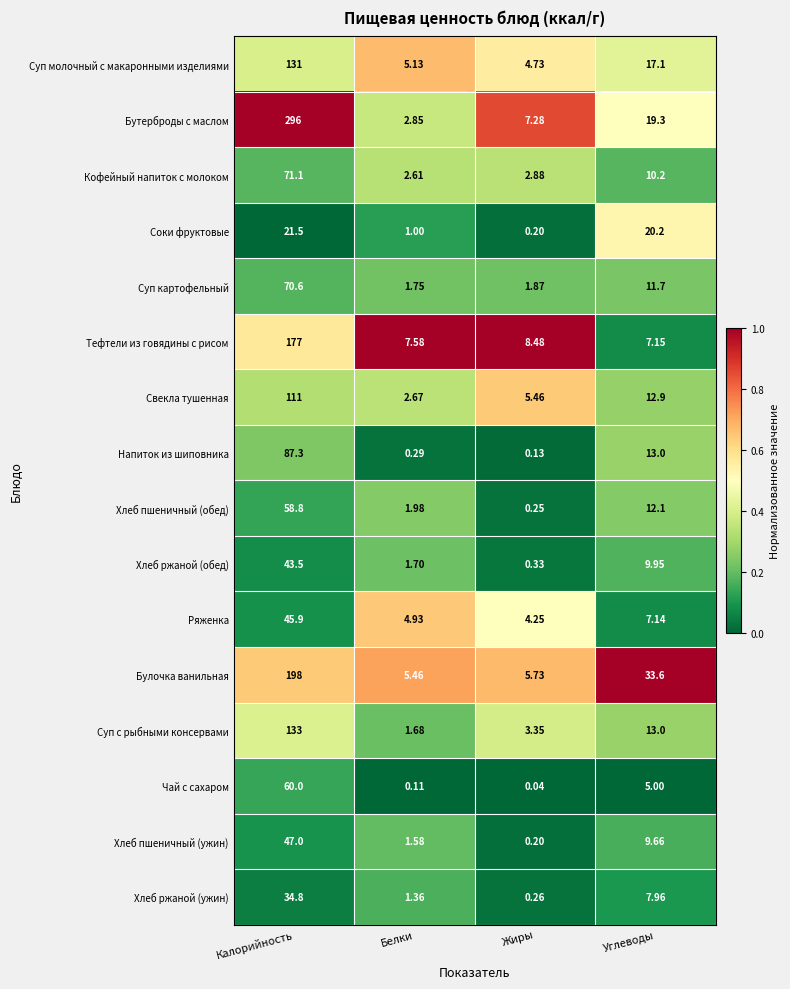

Which series has the widest spread of values?

Бутерброды с маслом